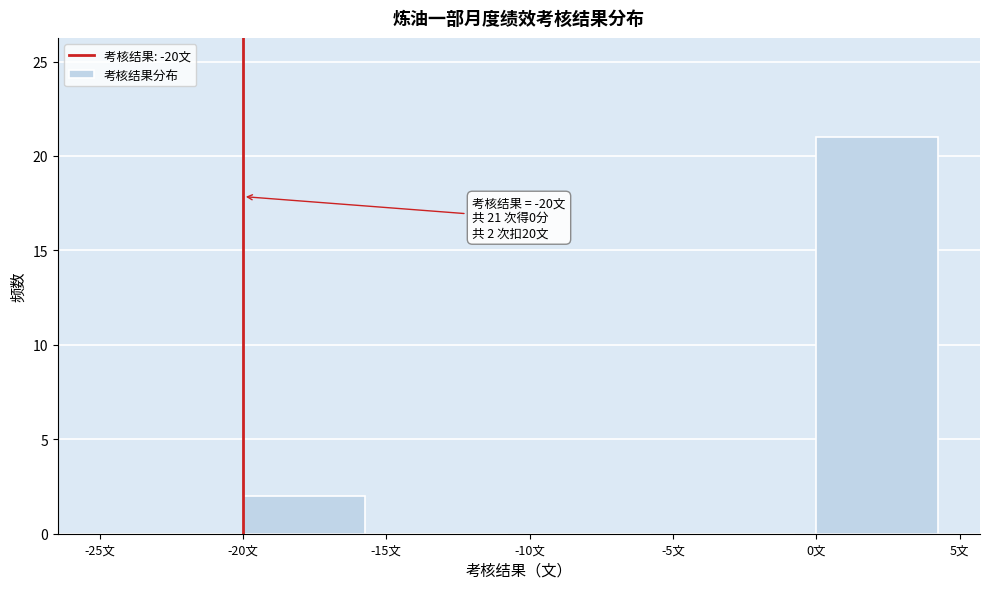

Over which range of the x-axis is the bar tallest?

0 to 5